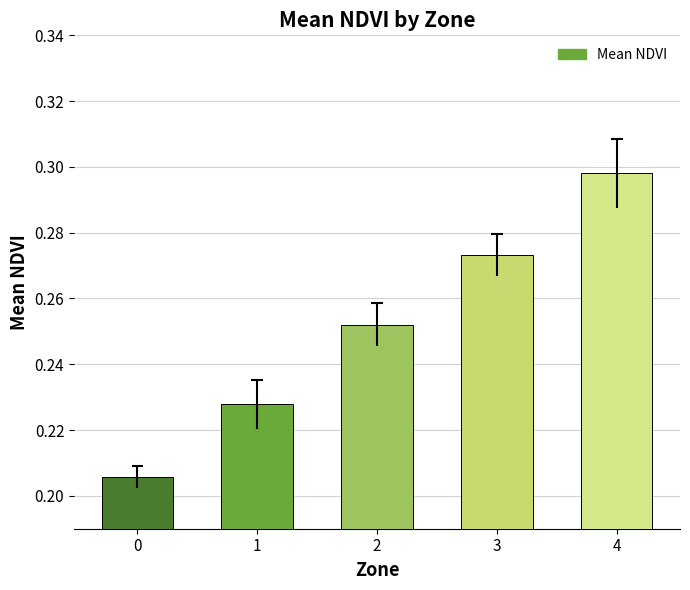

What value does the data have at 2?

0.3